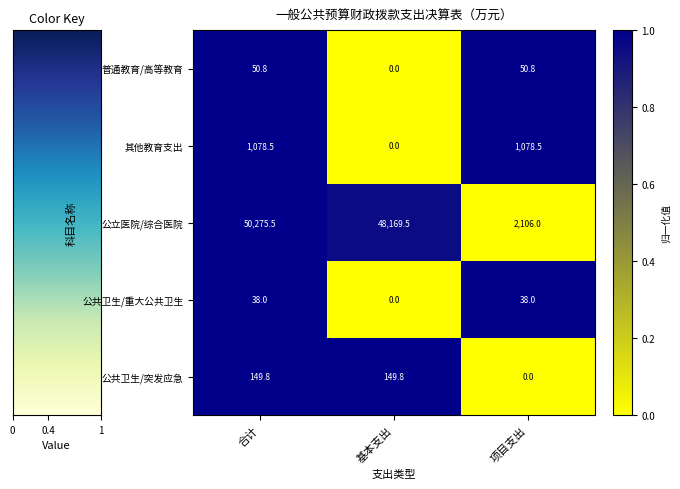

Rank the categories by 公立医院/综合医院 value from highest to lowest.

合计, 基本支出, 项目支出